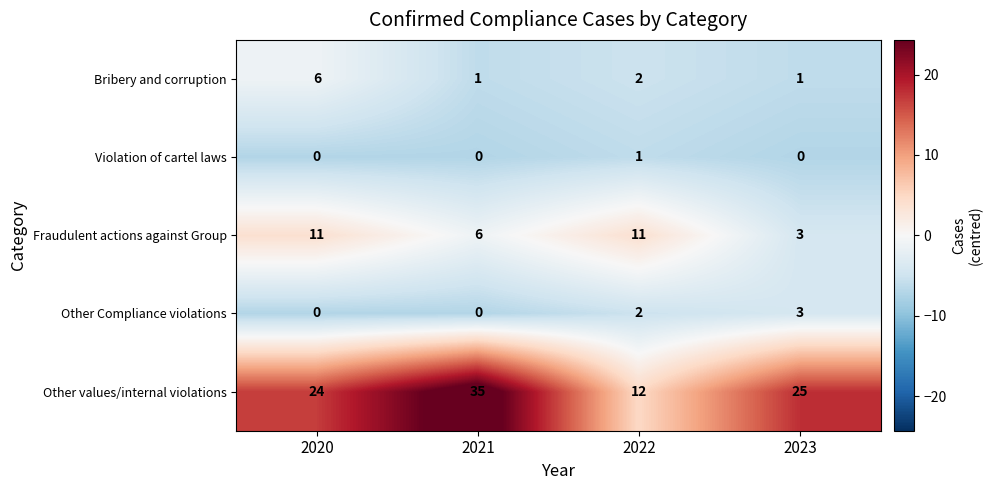

What is the maximum value shown in the chart?

35